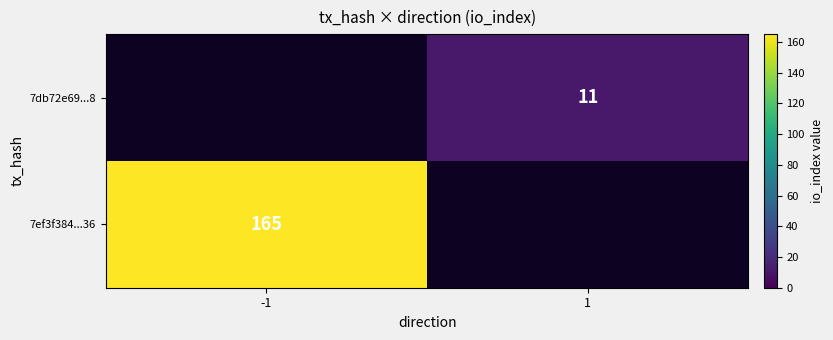

Is it true that 7ef3f384...36 equals 232 at -1?

False